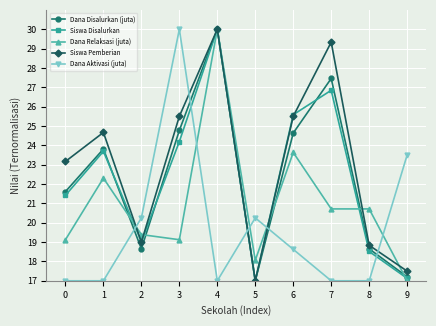

What is the spread (max minus min) of values at 1?

7.7